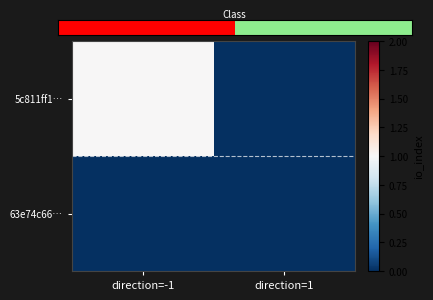

Rank the series by their maximum value, from highest to lowest.

5c811ff1…, 63e74c66…